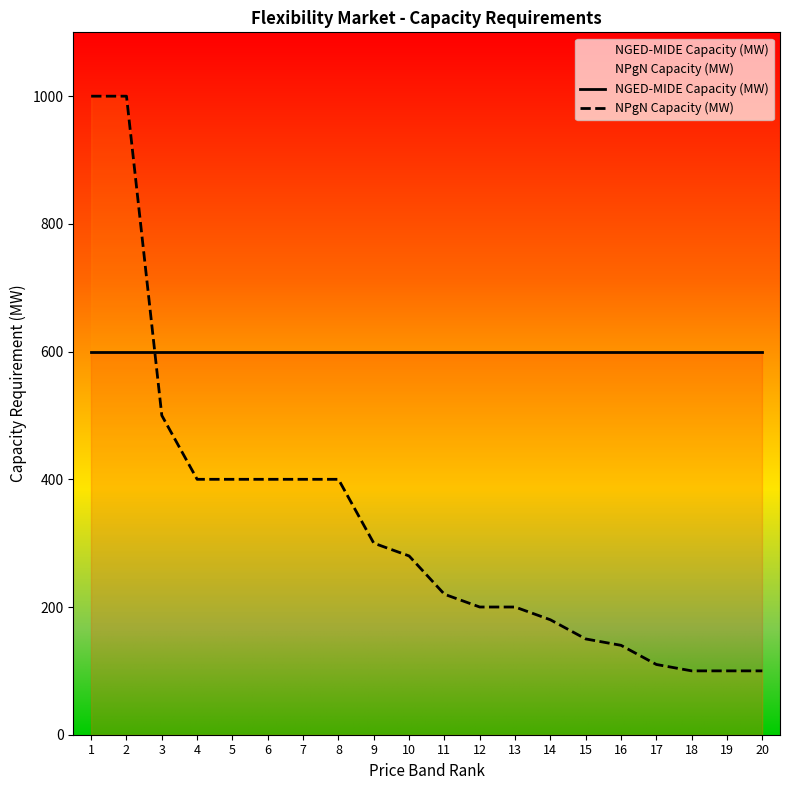

How many categories are shown in the chart?

20